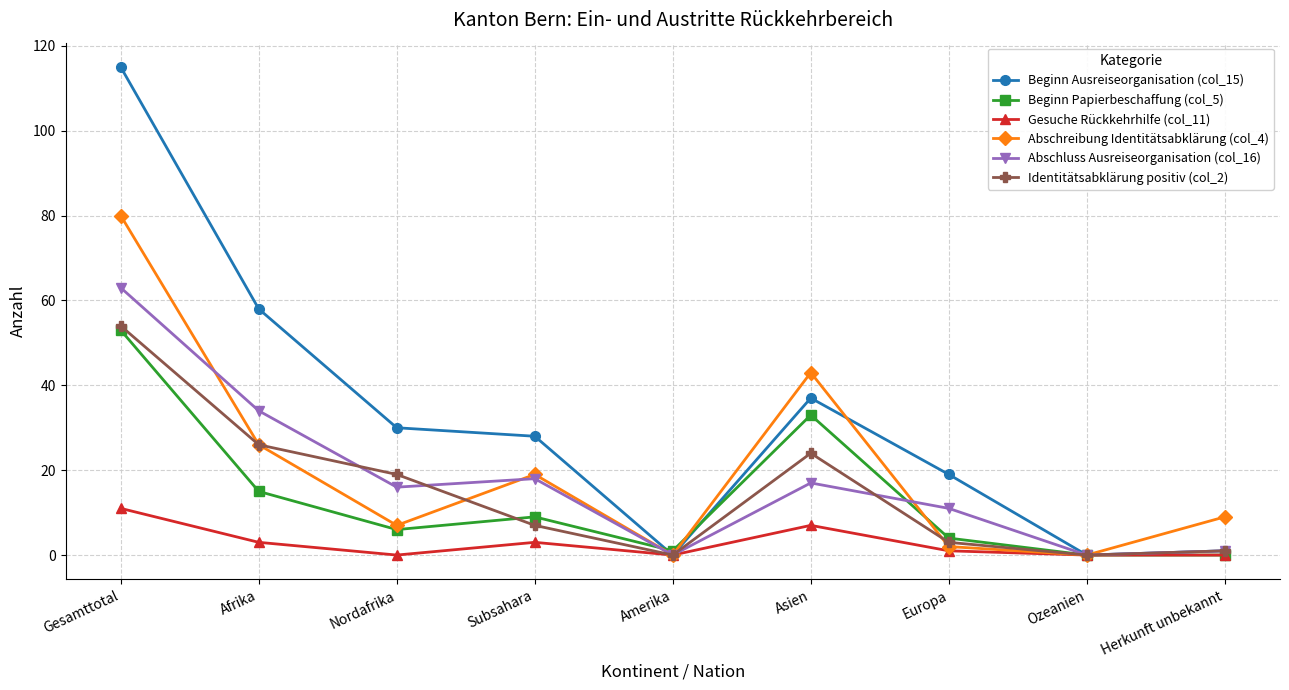

In Abschluss Ausreiseorganisation (col_16), how many points are higher than both neighbors (excluding endpoints)?

2